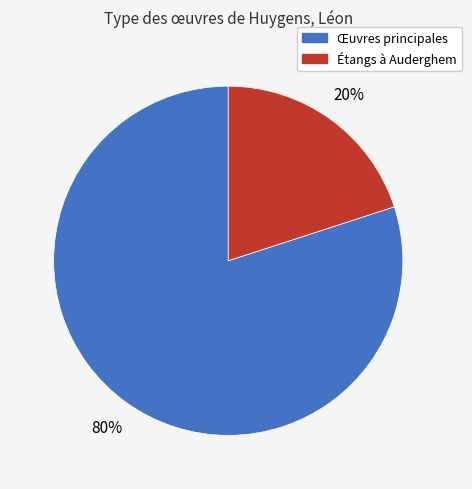

How many segments does this pie chart have?

2